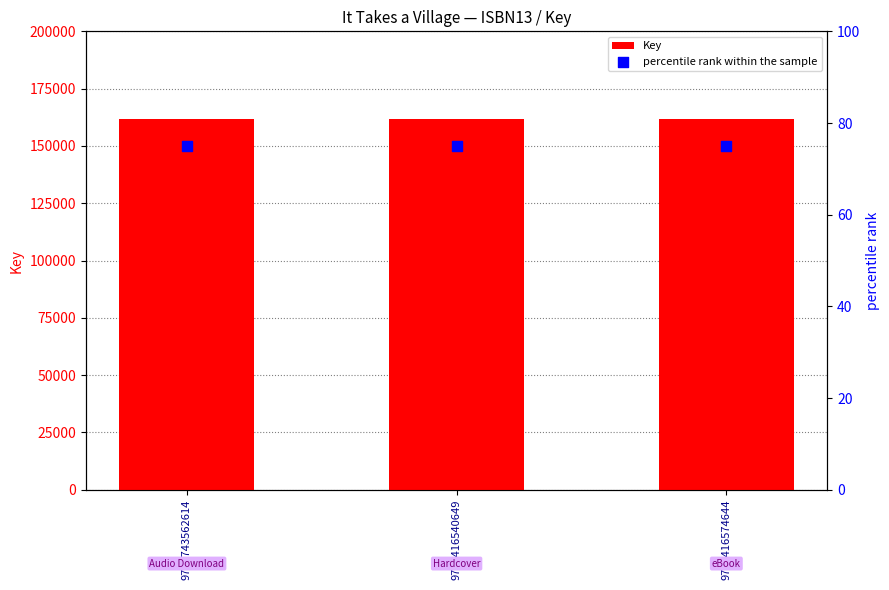

Which series has the widest spread of Y values?

Key